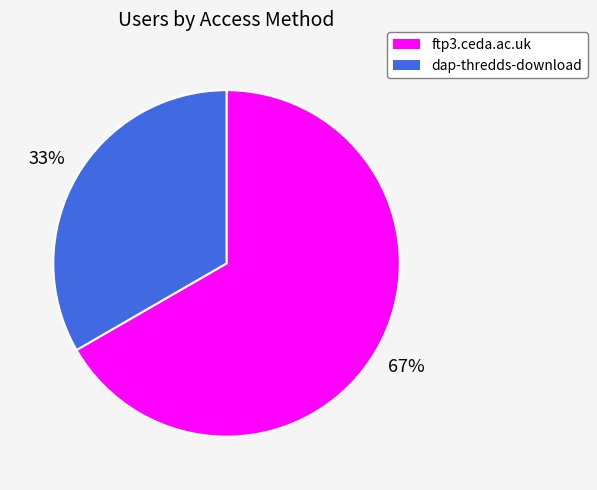

Is it true that ftp3.ceda.ac.uk is 76% of the pie?

False